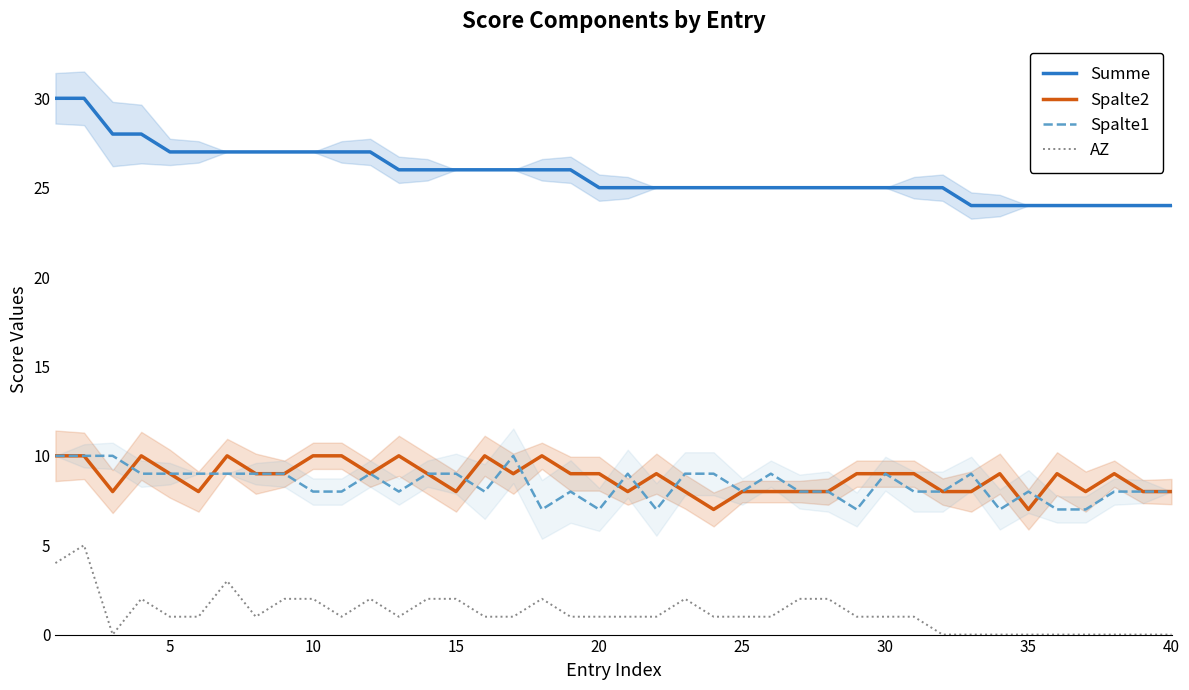

True or false: Summe and Spalte1 intersect in this chart.

False